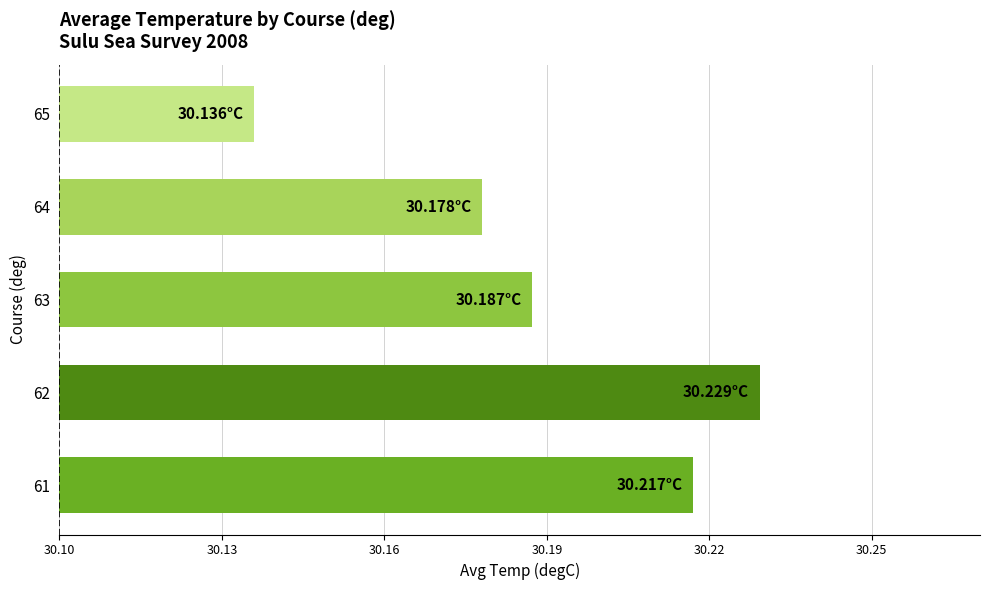

Rank the categories by value from lowest to highest.

65, 64, 63, 61, 62